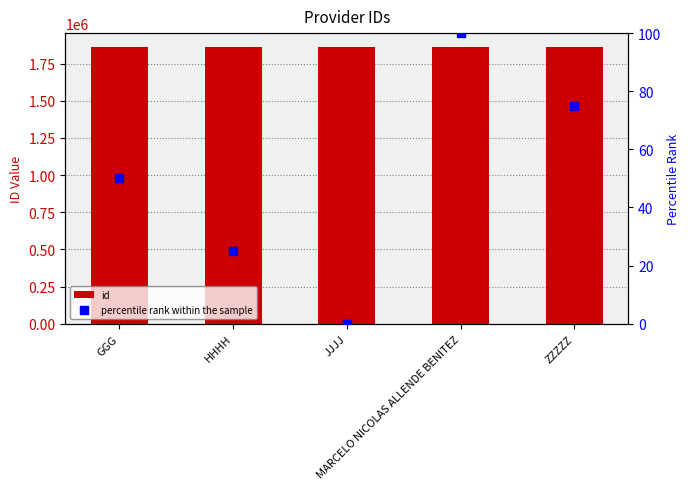

Is the value of percentile rank within the sample at MARCELO NICOLAS ALLENDE BENITEZ greater than the value of id at JJJJ?

No